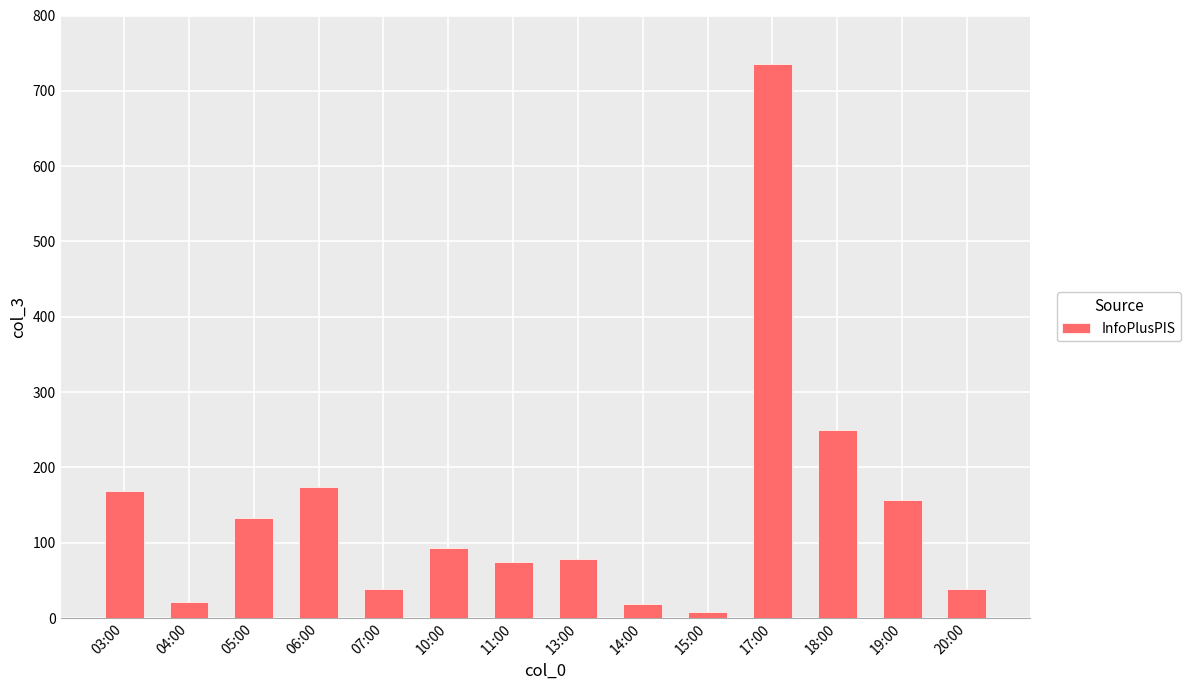

How many bars are there in total?

14